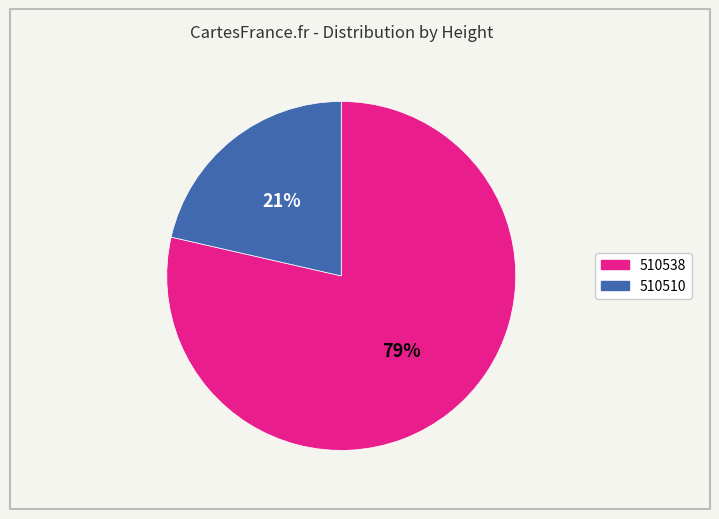

How many slices are in this pie chart?

2